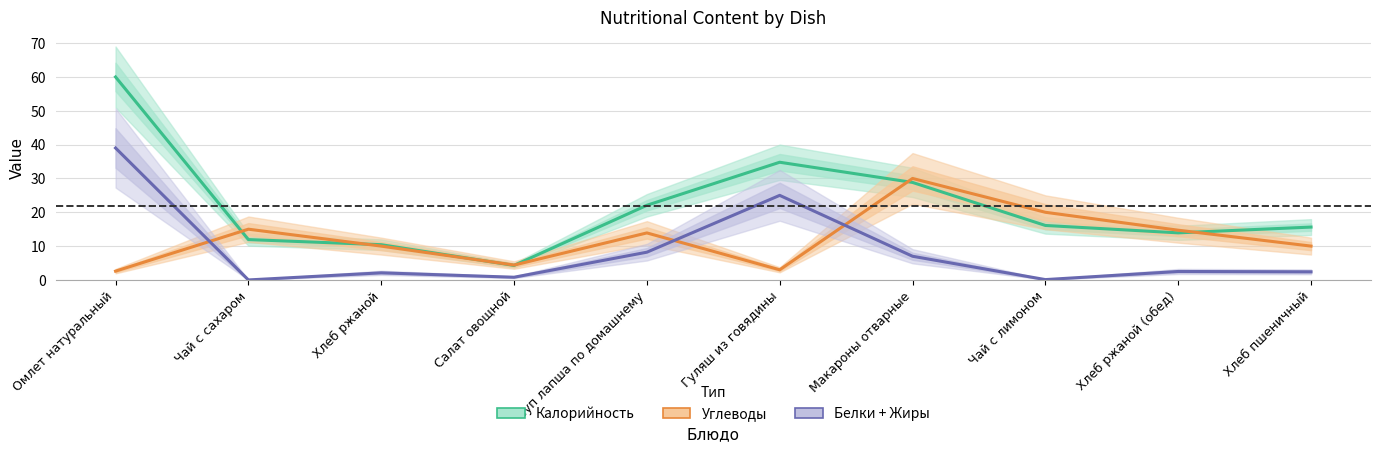

What is the value of the Белки + Жиры point at the 4th from the left?

0.8